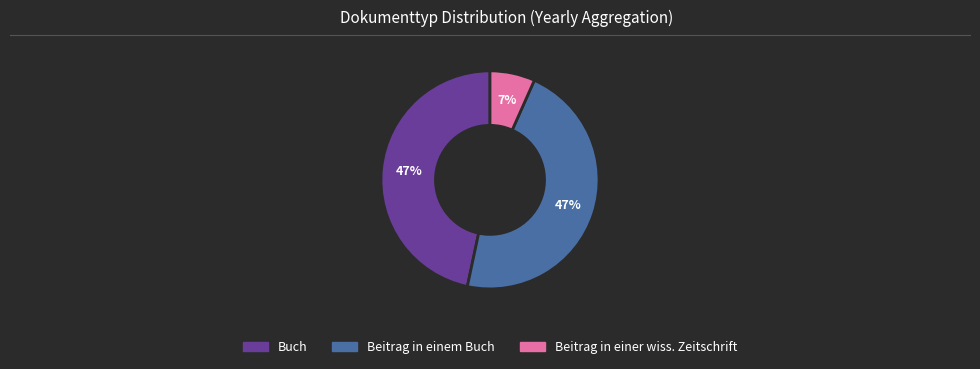

How many segments does this pie chart have?

3